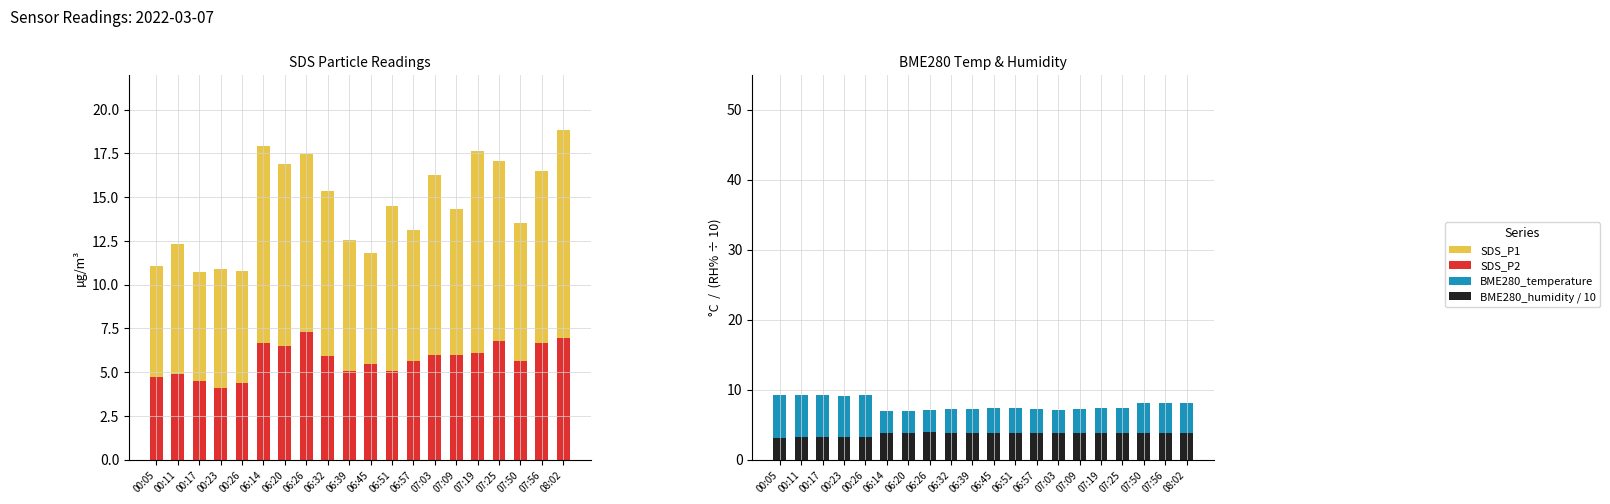

What is the difference between the SDS_P2 values at 06:39 and 07:19?

1.0